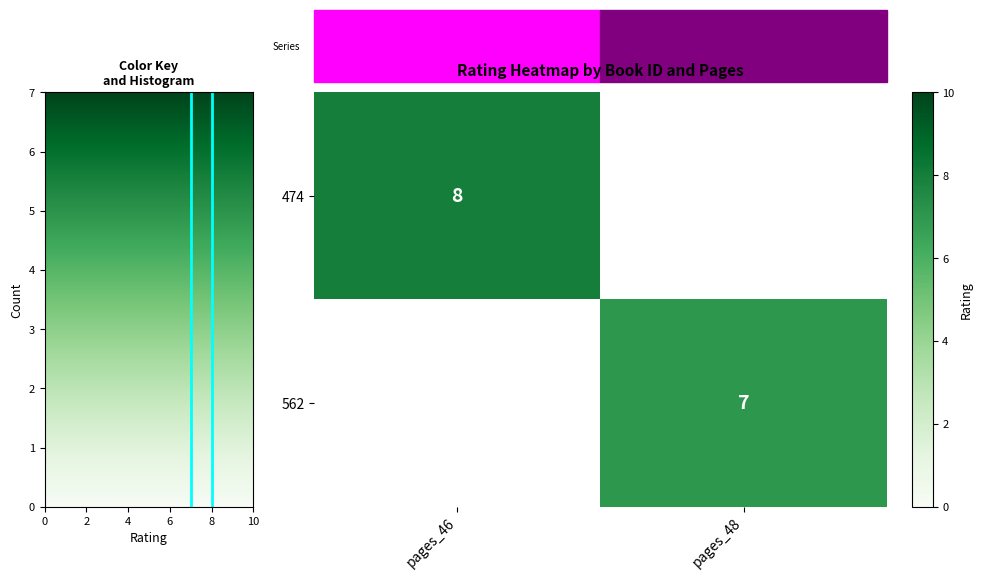

The 562 series shows 2 at pages_48. True or false?

False